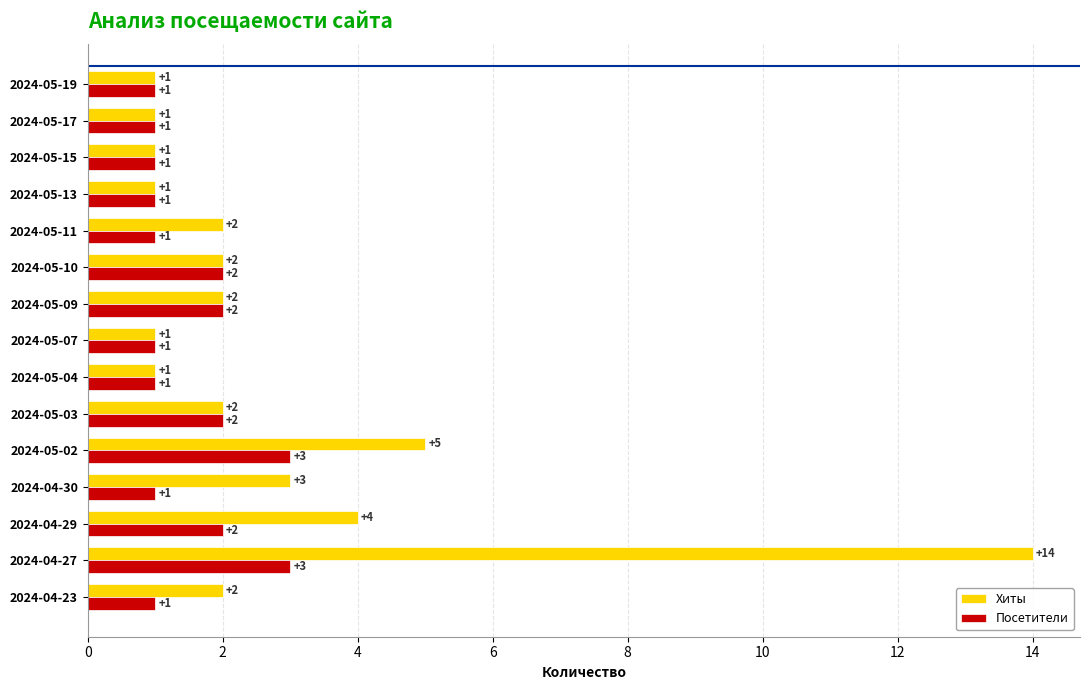

Which series has the widest spread of values?

Хиты